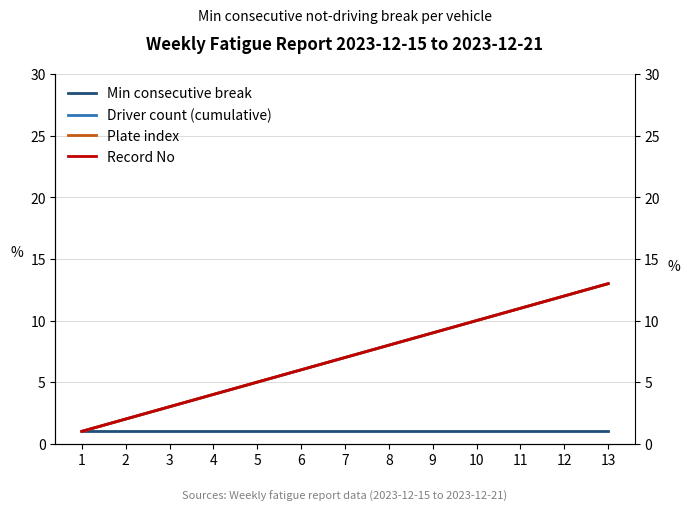

Reading left to right, transcribe all the data shown in this chart.

Min consecutive break: 1=1	2=1	3=1	4=1	5=1	6=1	7=1	8=1	9=1	10=1	11=1	12=1	13=1
Driver count (cumulative): 1=1	2=2	3=3	4=4	5=5	6=6	7=7	8=8	9=9	10=10	11=11	12=12	13=13
Plate index: 1=1	2=2	3=3	4=4	5=5	6=6	7=7	8=8	9=9	10=10	11=11	12=12	13=13
Record No: 1=1	2=2	3=3	4=4	5=5	6=6	7=7	8=8	9=9	10=10	11=11	12=12	13=13